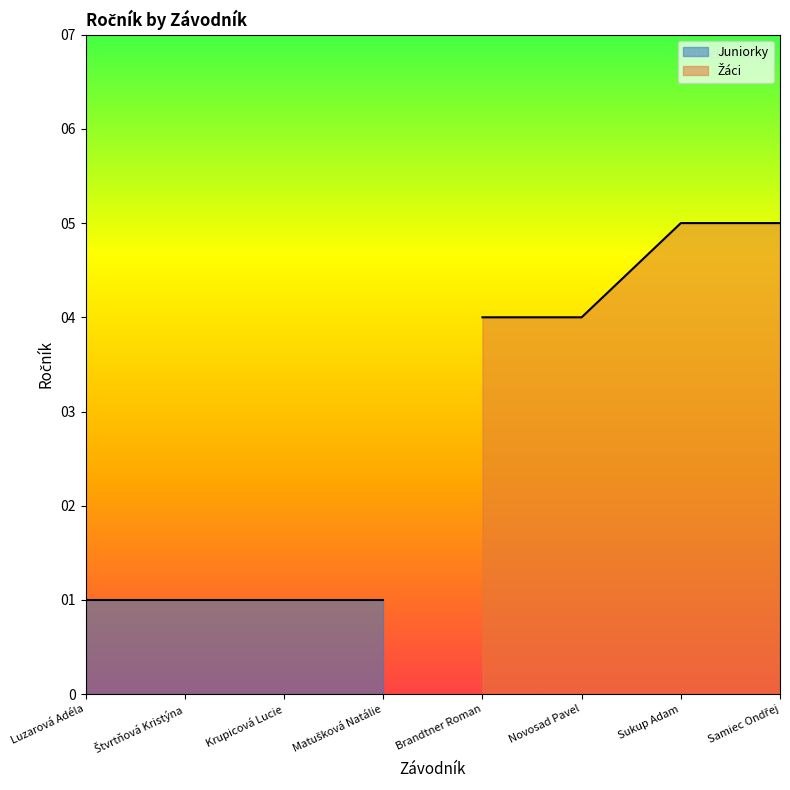

The chart shows a value of 3 at Samiec Ondřej. True or false?

False